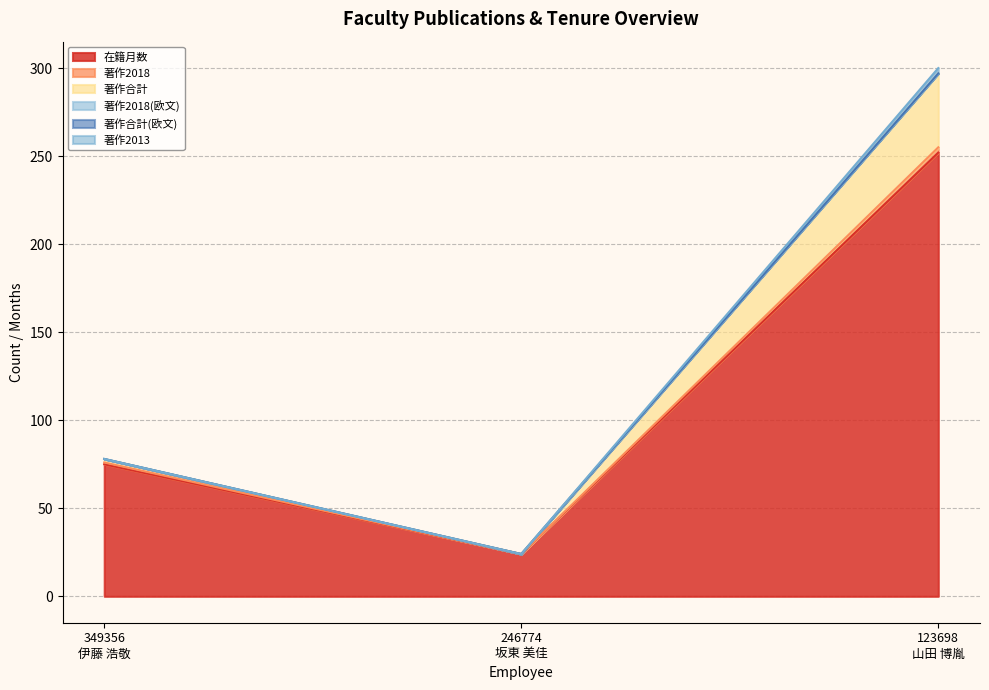

What is the sum of all 在籍月数 values?

351